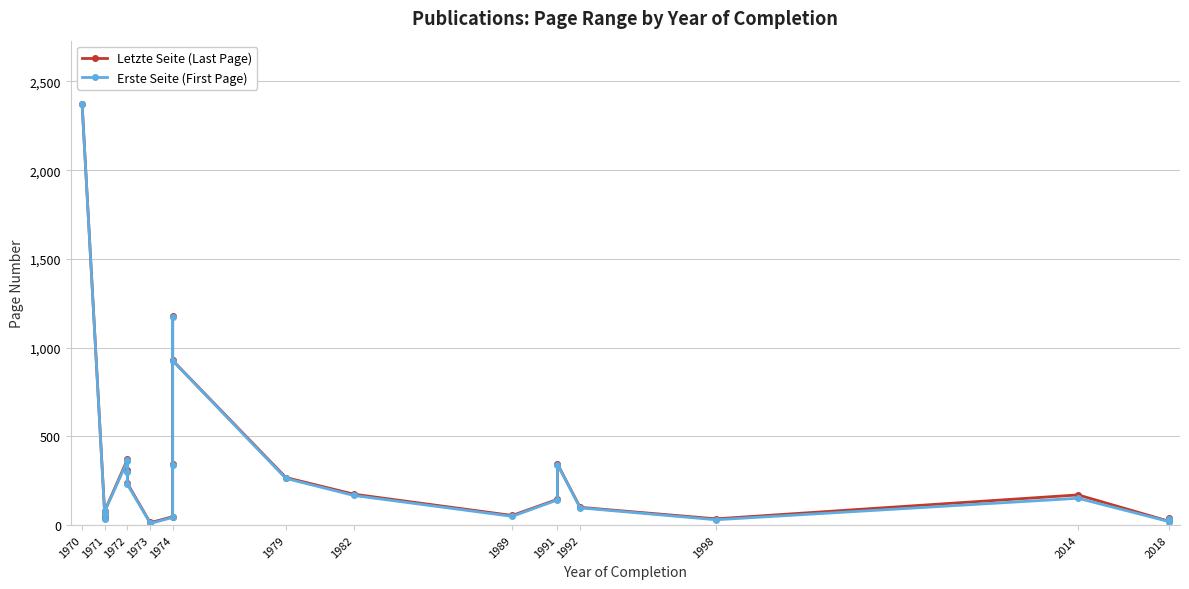

Which category has the highest value in the Letzte Seite (Last Page) series?

1970